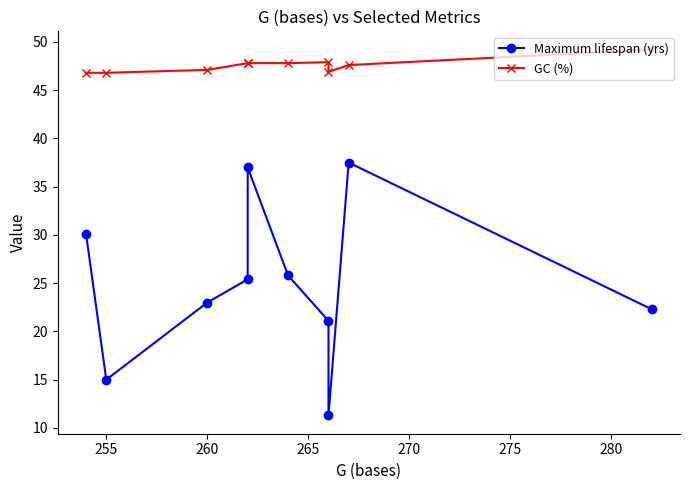

Reading left to right, extract all data points from this chart.

Maximum lifespan (yrs): 30.1	15.0	23.0	25.4	37.0	25.8	21.1	11.3	37.5	22.3
GC (%): 46.8	46.8	47.1	47.8	47.8	47.8	47.9	46.9	47.6	49.2